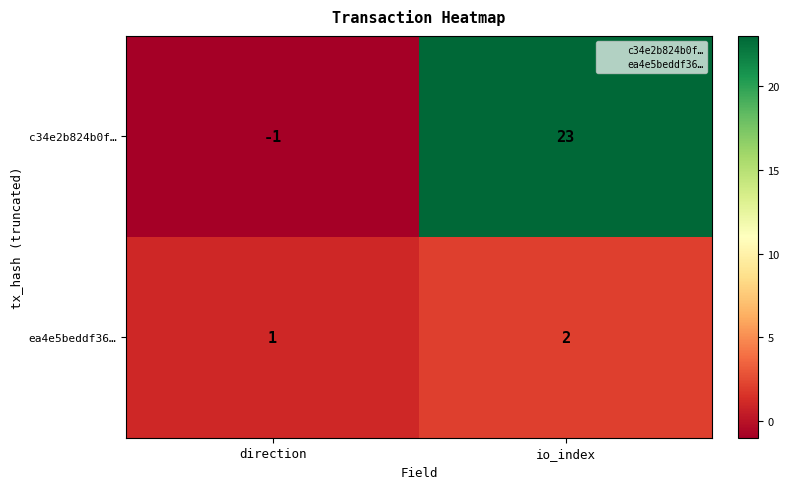

Is it true that c34e2b824b0f… equals 31 at io_index?

False